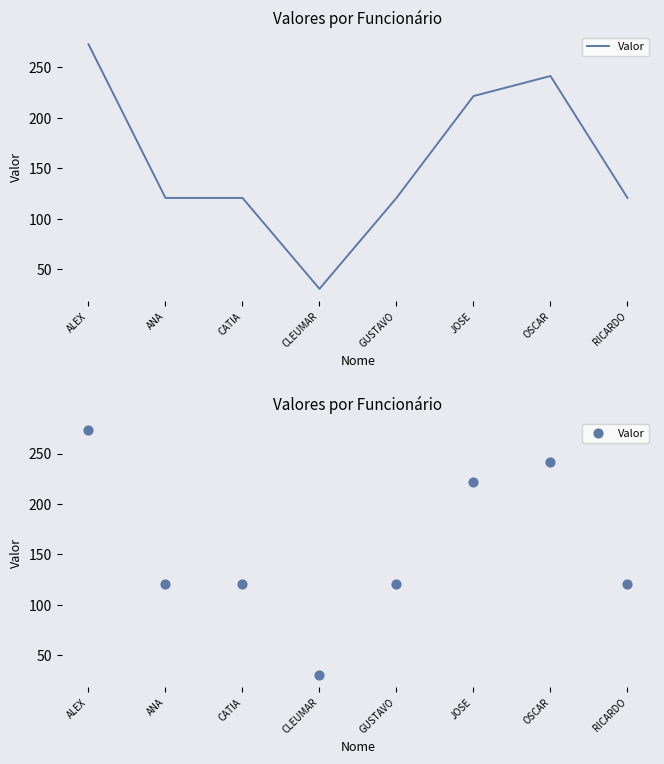

Approximately how many times larger is the value at OSCAR compared to GUSTAVO?

2.0